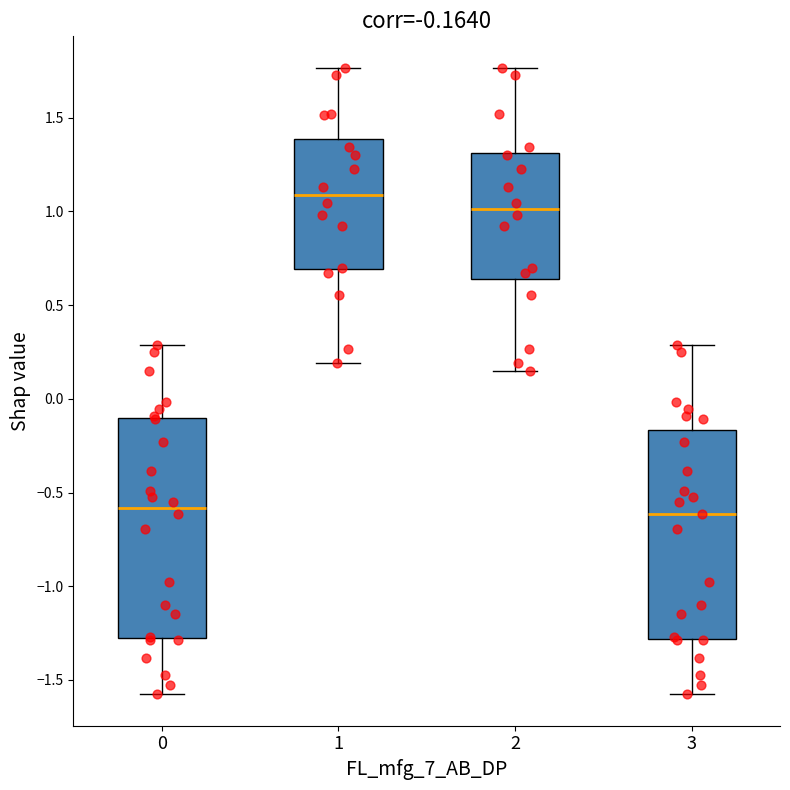

Comparing the boxes themselves (not the whiskers), which one is the tallest?

0